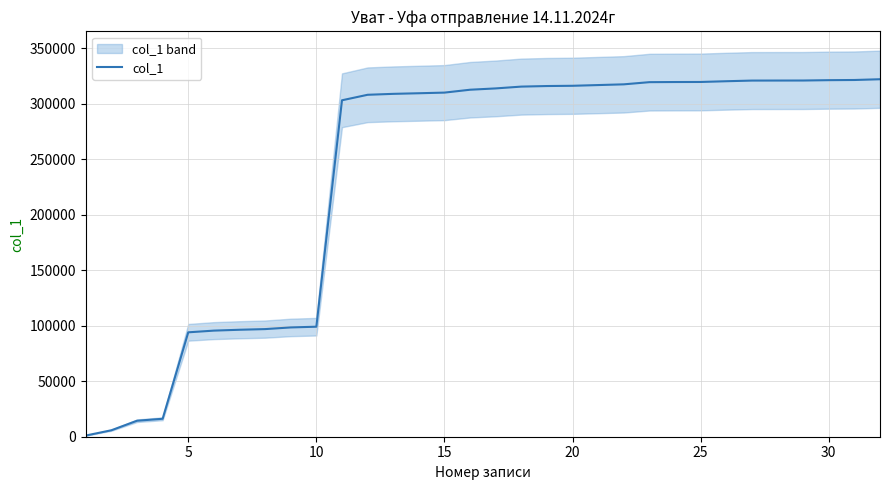

What is the value of the 24th point from the left?

319546